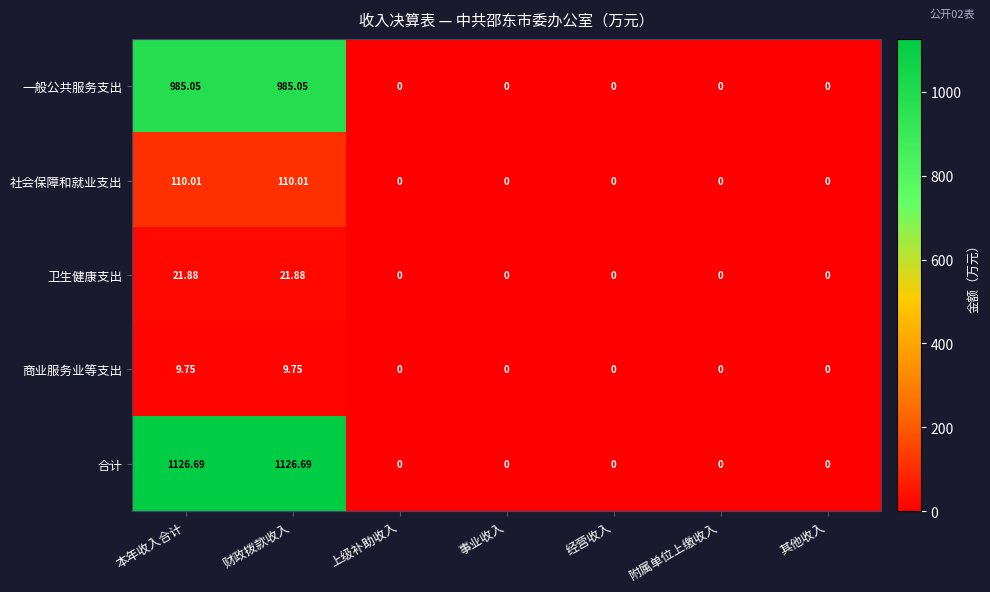

How many data points does each series have?

7